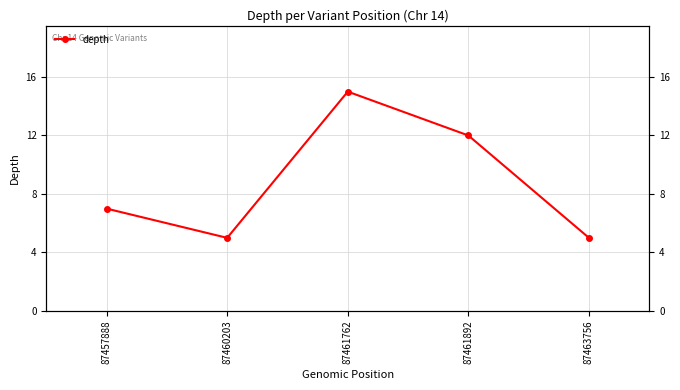

What is the maximum value shown in the chart?

15